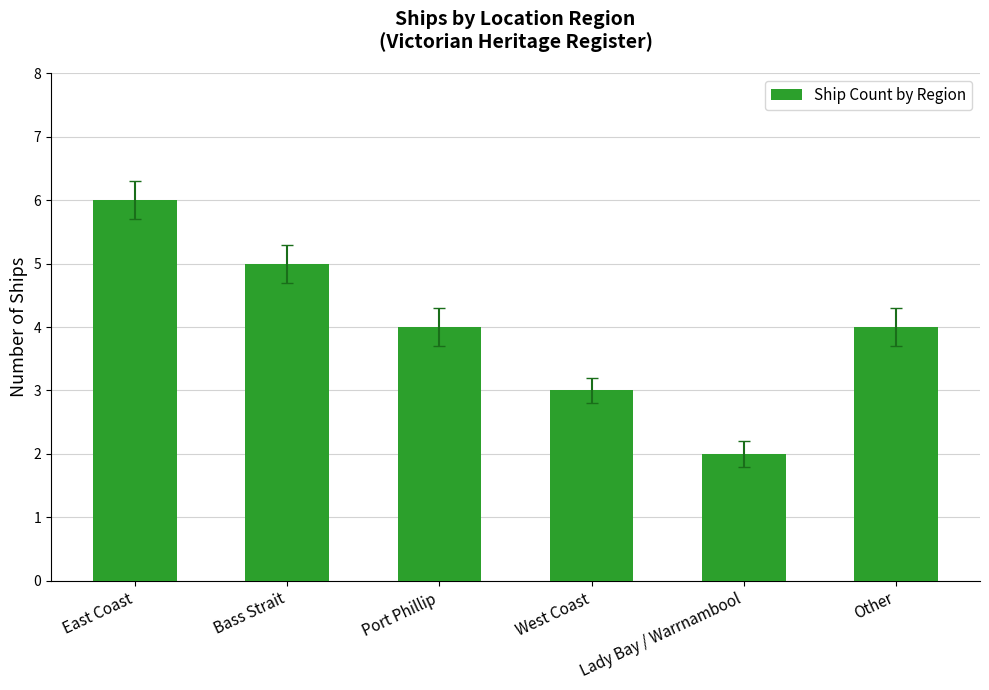

Reading left to right, transcribe all the data shown in this chart.

6	5	4	3	2	4